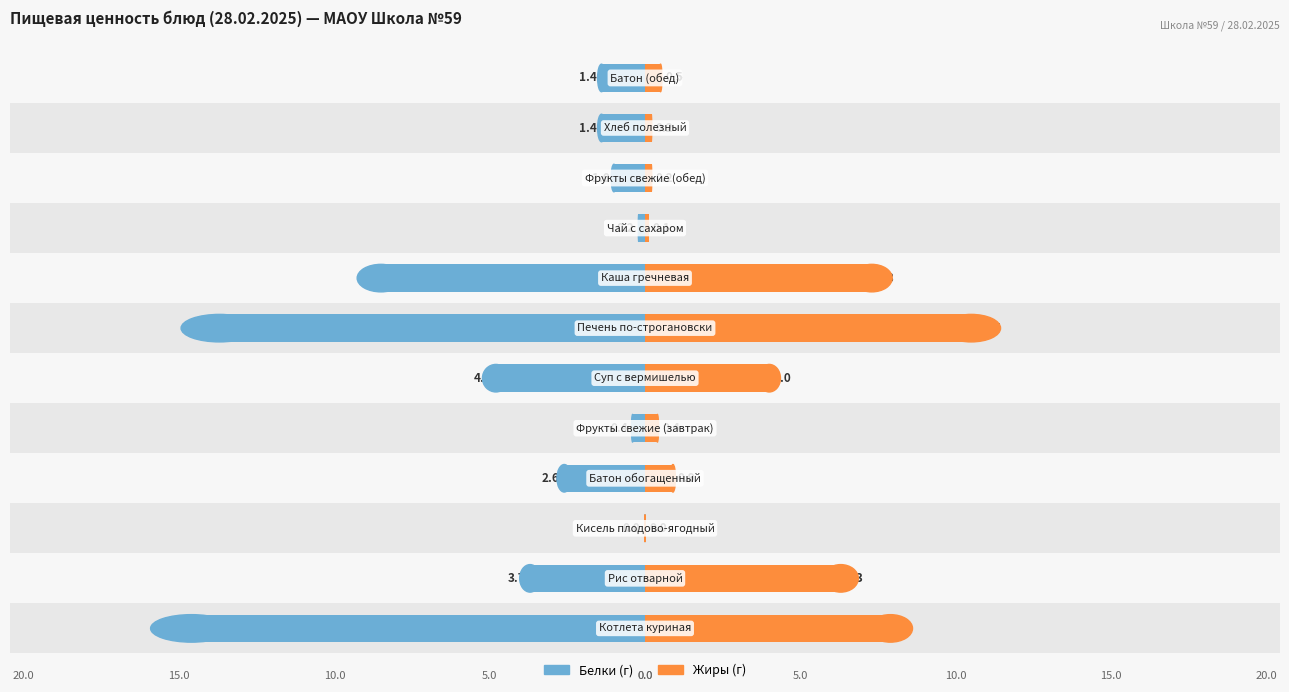

What is the difference between the Белки values at 5 and −5?

13.3